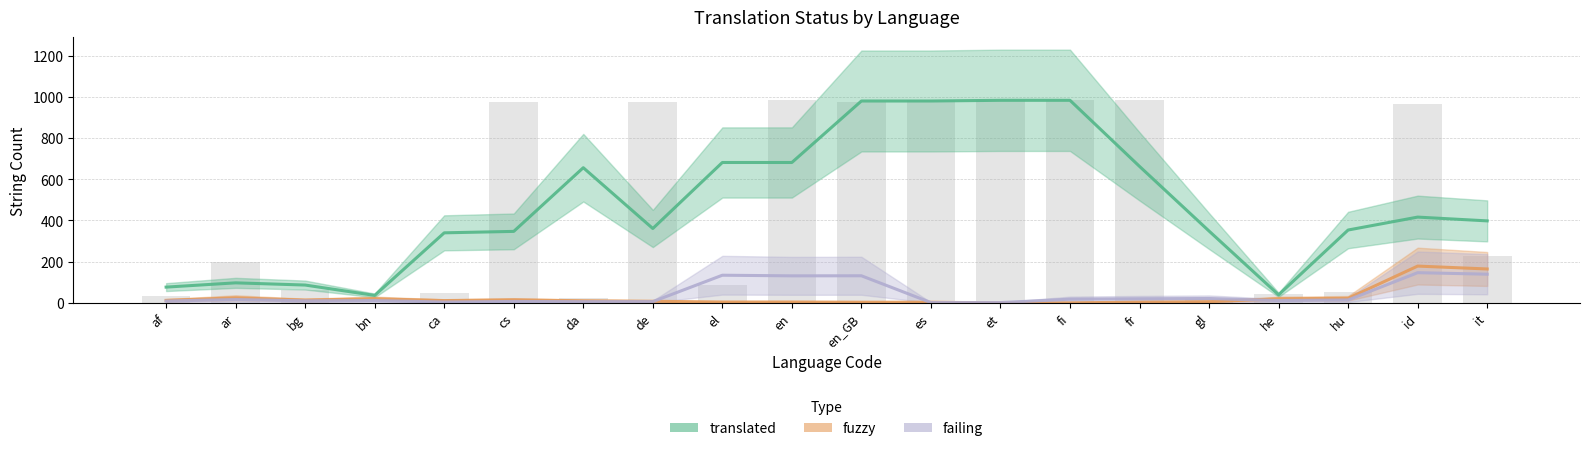

At which category is the sum across all series the highest?

en_GB